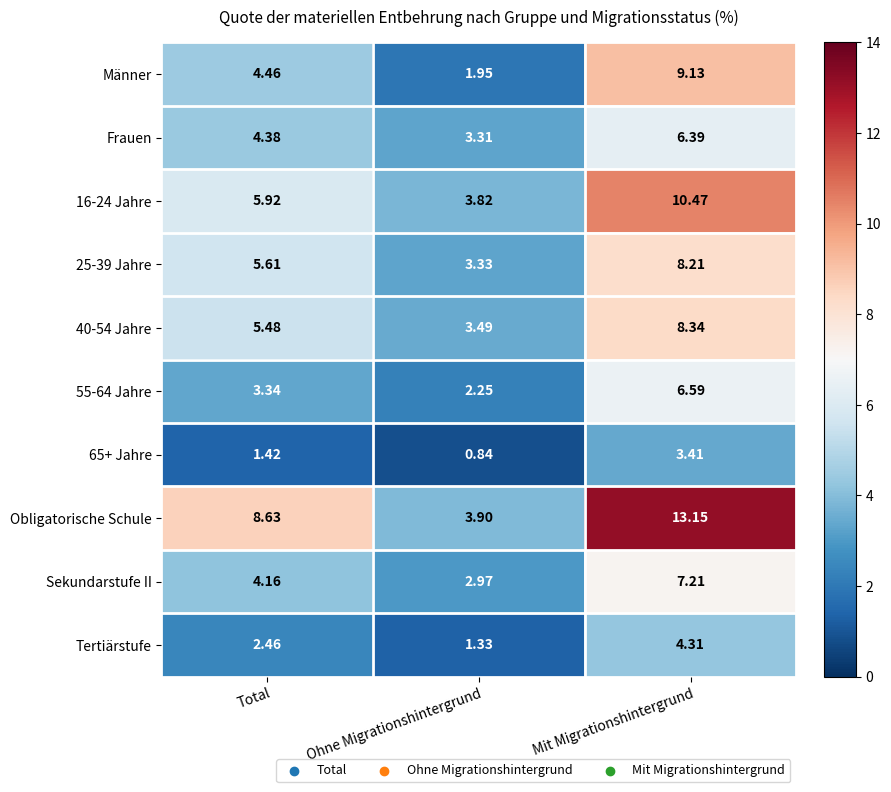

Rank the series at Mit Migrationshintergrund from highest to lowest value.

Obligatorische Schule, 16-24 Jahre, Männer, 40-54 Jahre, 25-39 Jahre, Sekundarstufe II, 55-64 Jahre, Frauen, Tertiärstufe, 65+ Jahre